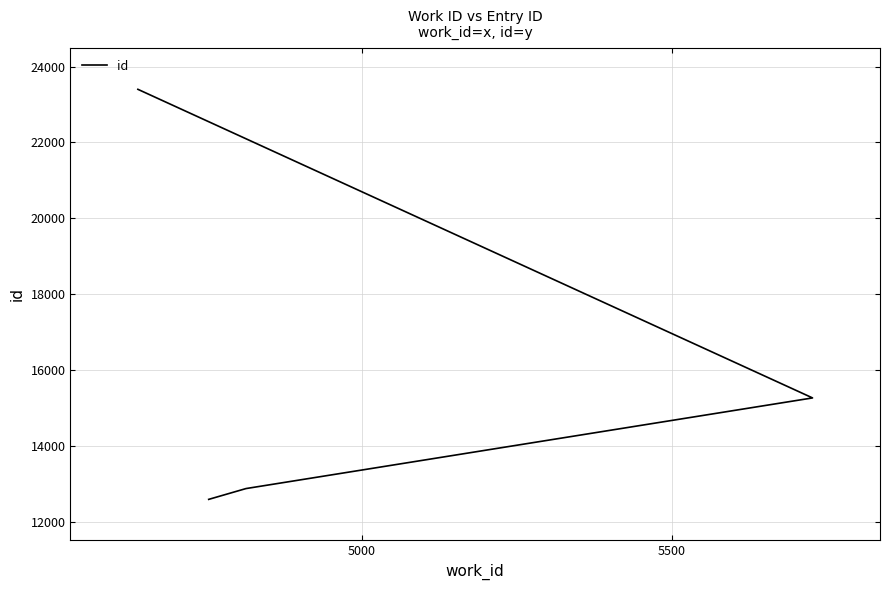

How many lines are shown in the chart?

1